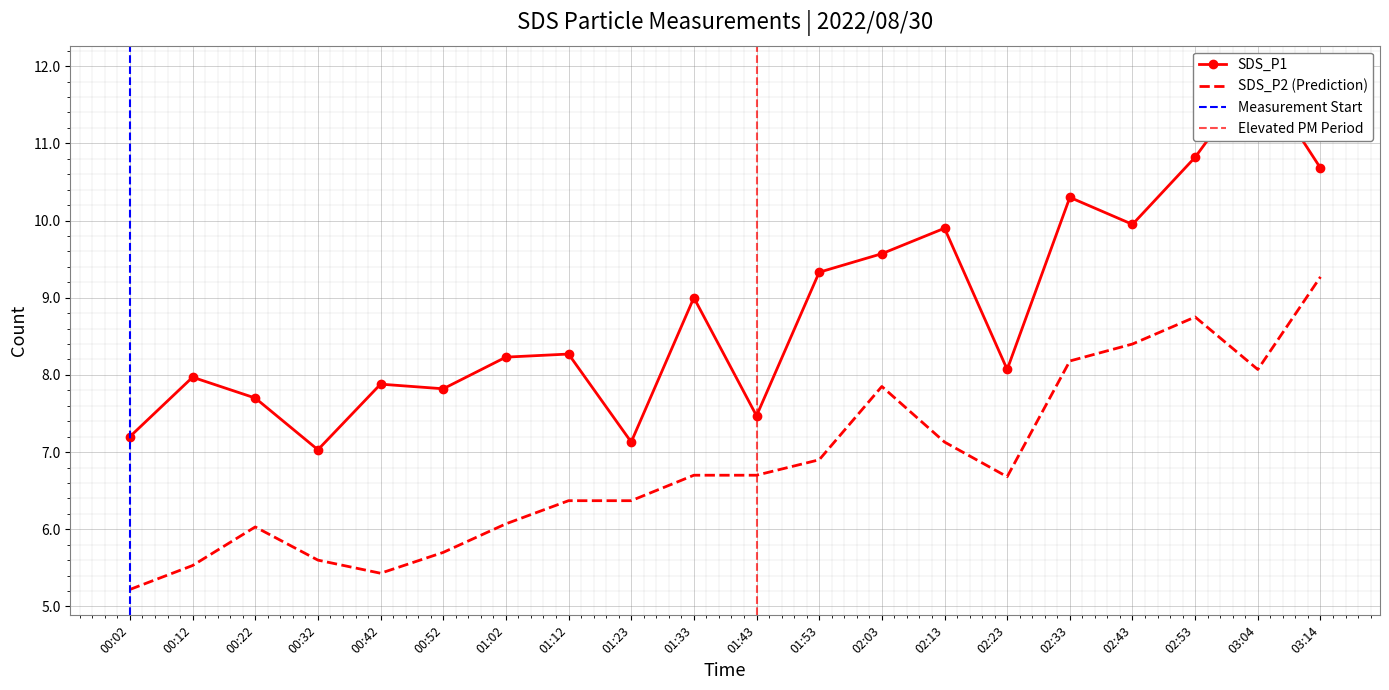

What is the difference between the highest and lowest values at 02:13?

2.8